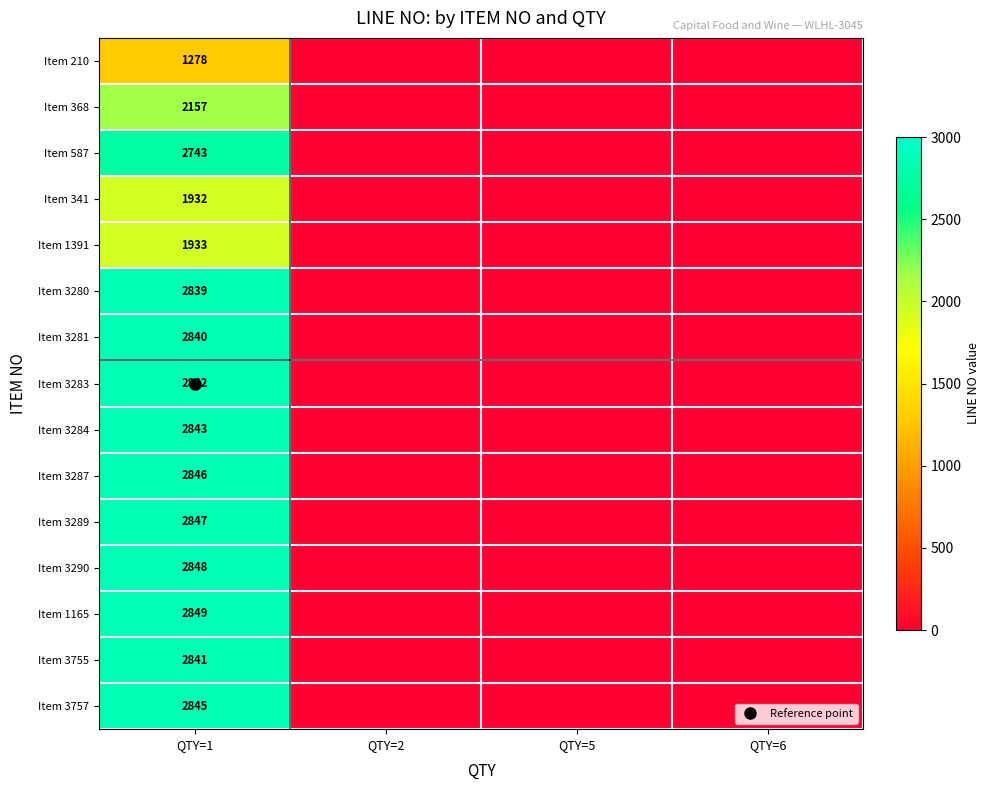

Is the value of Item 210 at QTY=6 greater than the value of Item 3283 at QTY=6?

No